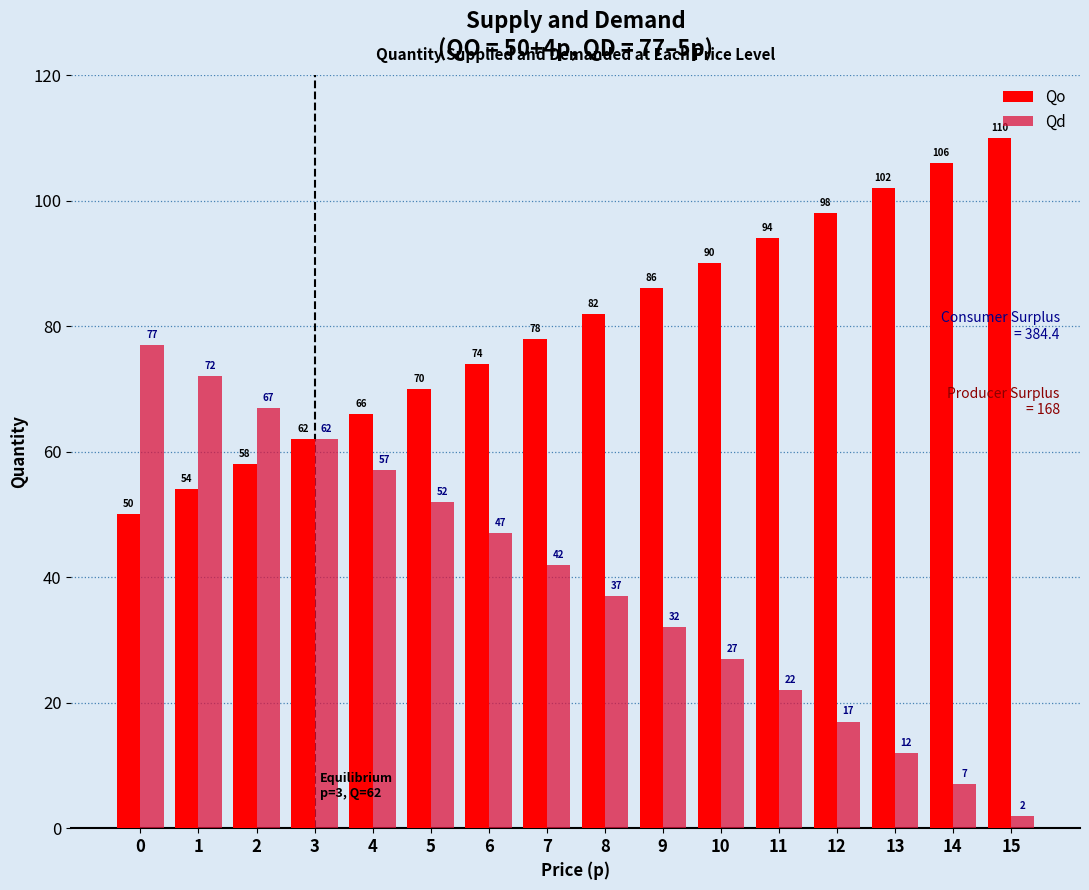

How many data points in Qo are less than 82?

8